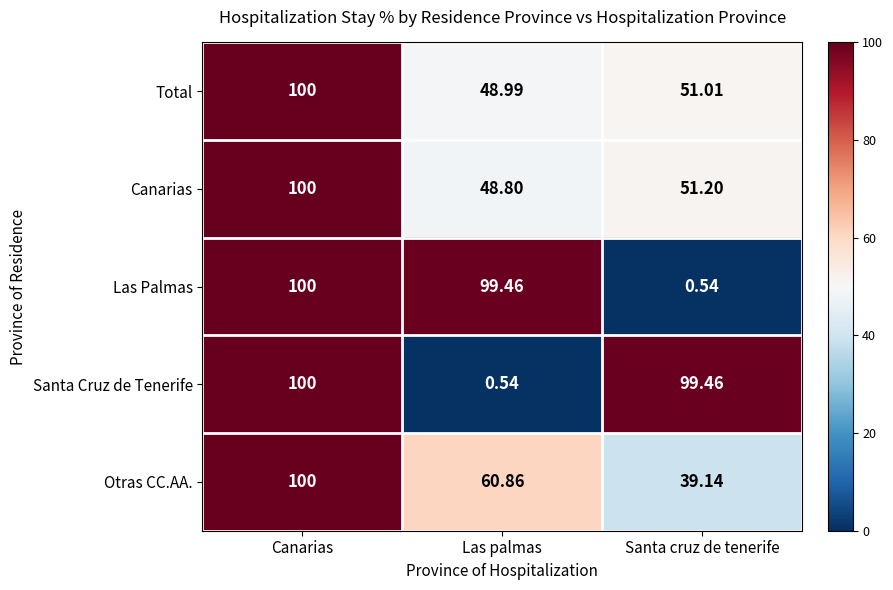

Rank the categories by Otras CC.AA. value from lowest to highest.

Santa cruz de tenerife, Las palmas, Canarias